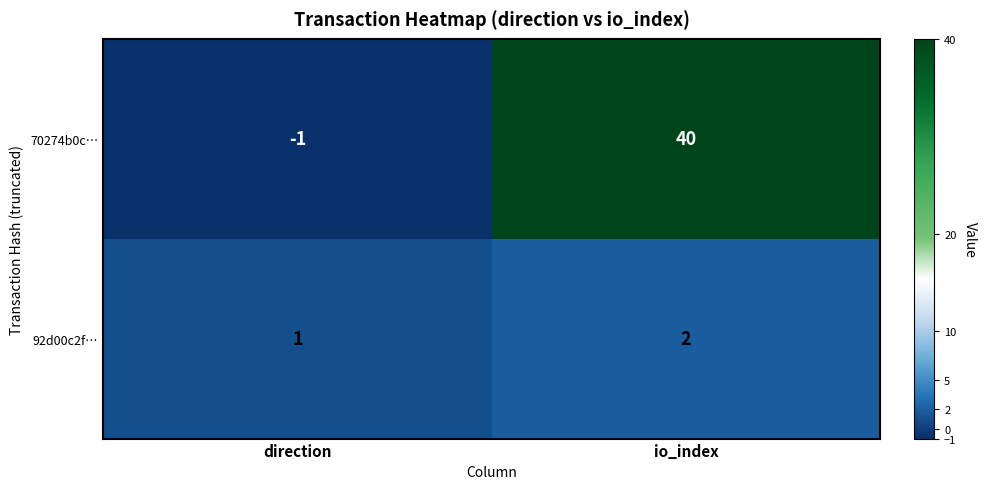

Is the value of 92d00c2f… at direction greater than the value of 70274b0c… at direction?

Yes